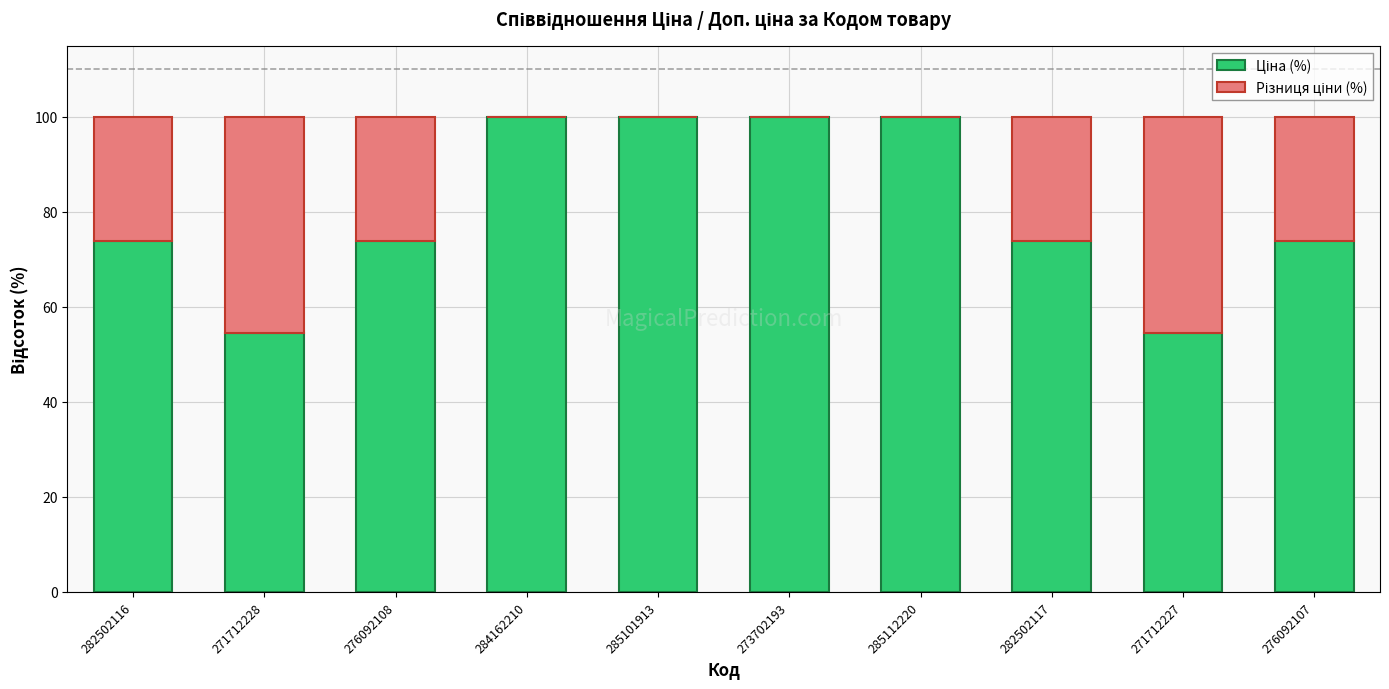

Does the chart contain stacked bars?

Yes